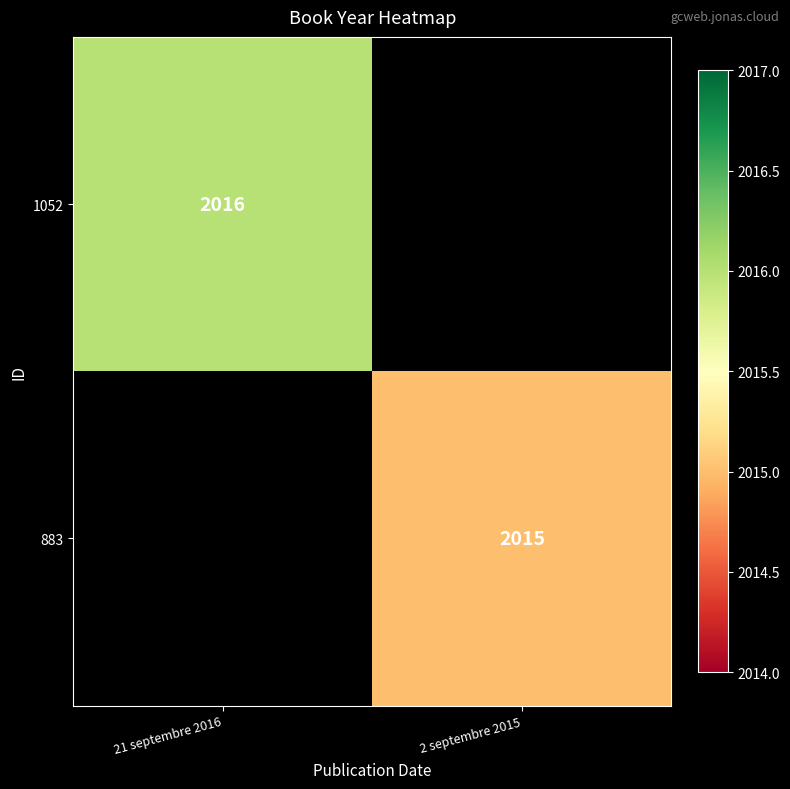

Is the value of 883 at 2 septembre 2015 greater than the value of 1052 at 21 septembre 2016?

No